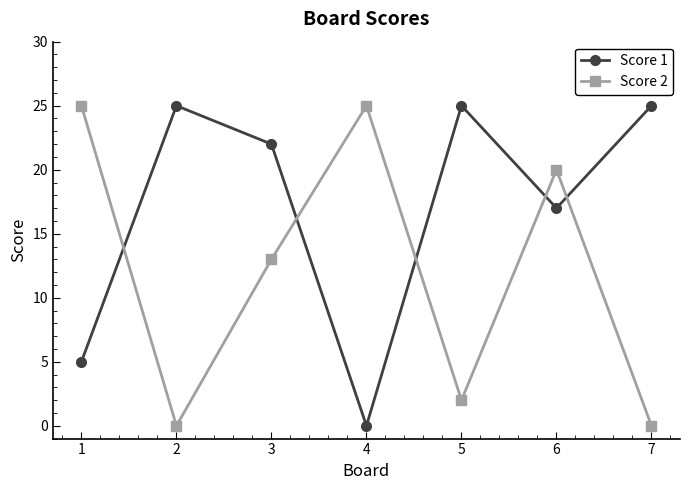

True or false: Score 2 has a value of 25 at 1.

True